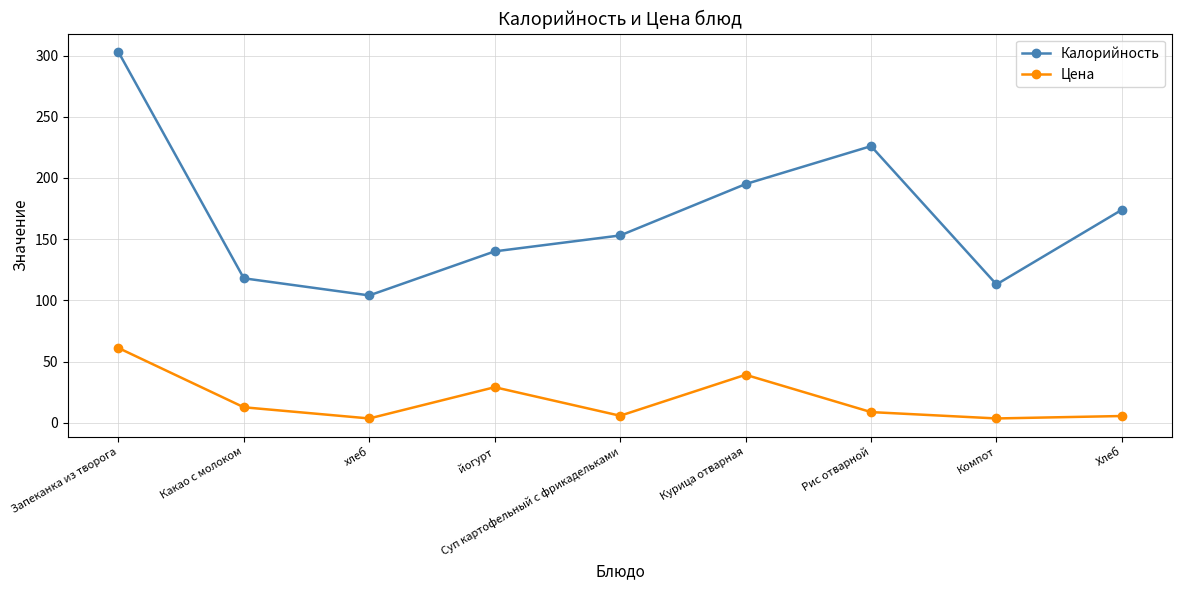

What is the sum of the Цена values at Хлеб and Запеканка из творога?

66.5